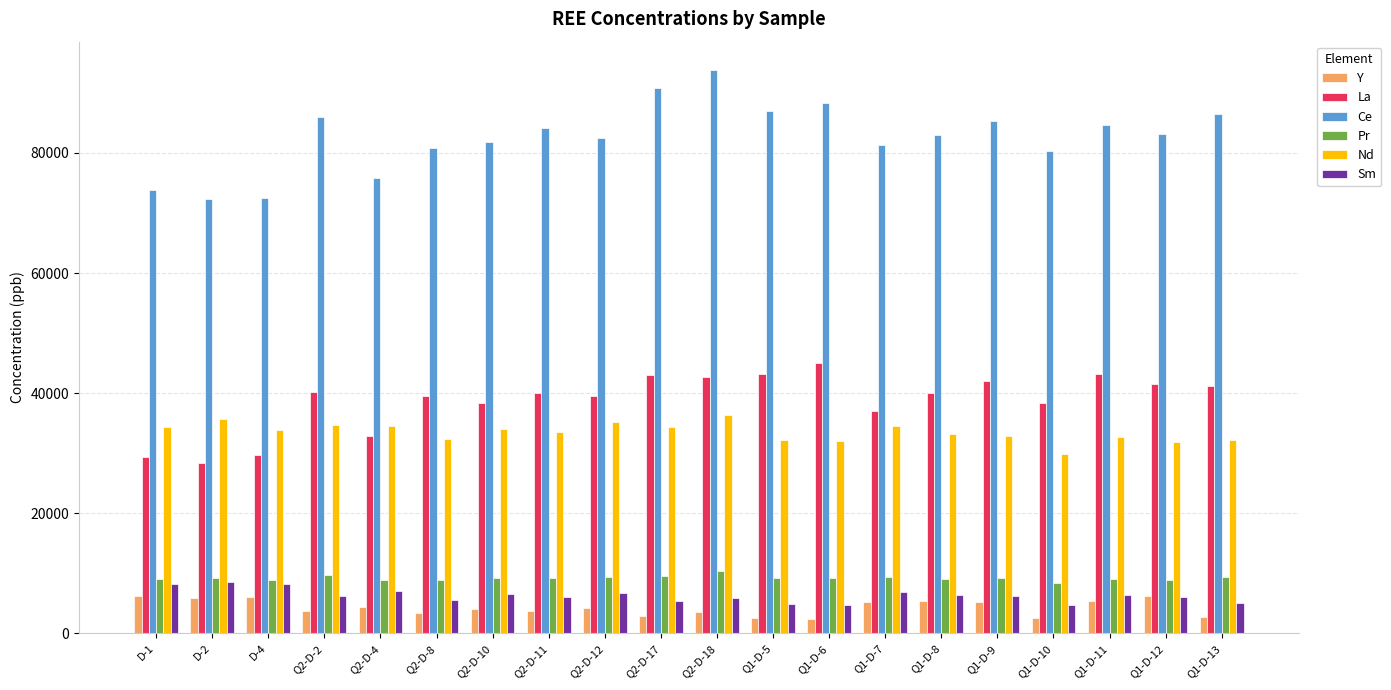

Read the Nd value at Q1-D-10.

29929.0